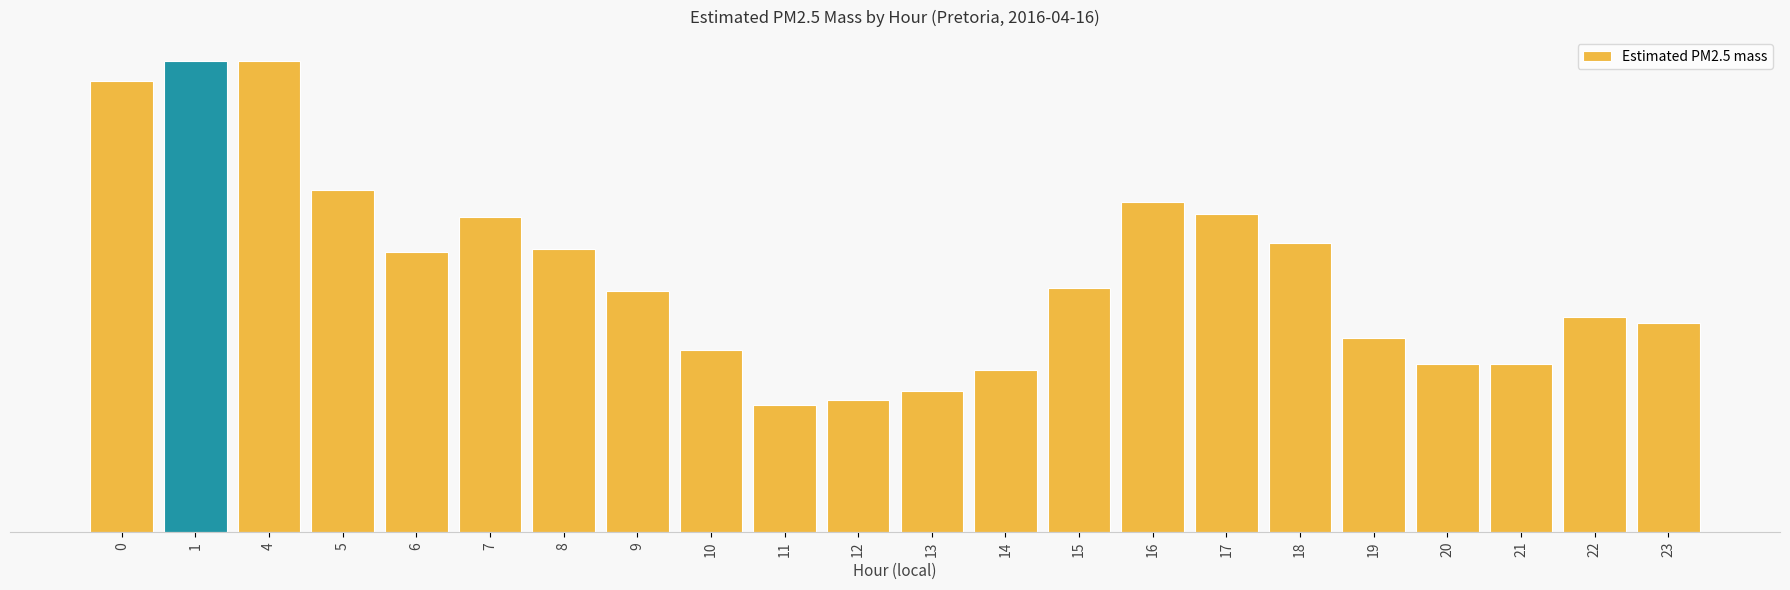

Reading left to right, list all the values displayed in this chart.

0=15.3	1=16.0	4=16.0	5=11.6	6=9.5	7=10.7	8=9.6	9=8.2	10=6.2	11=4.3	12=4.5	13=4.8	14=5.5	15=8.3	16=11.2	17=10.8	18=9.8	19=6.6	20=5.7	21=5.7	22=7.3	23=7.1